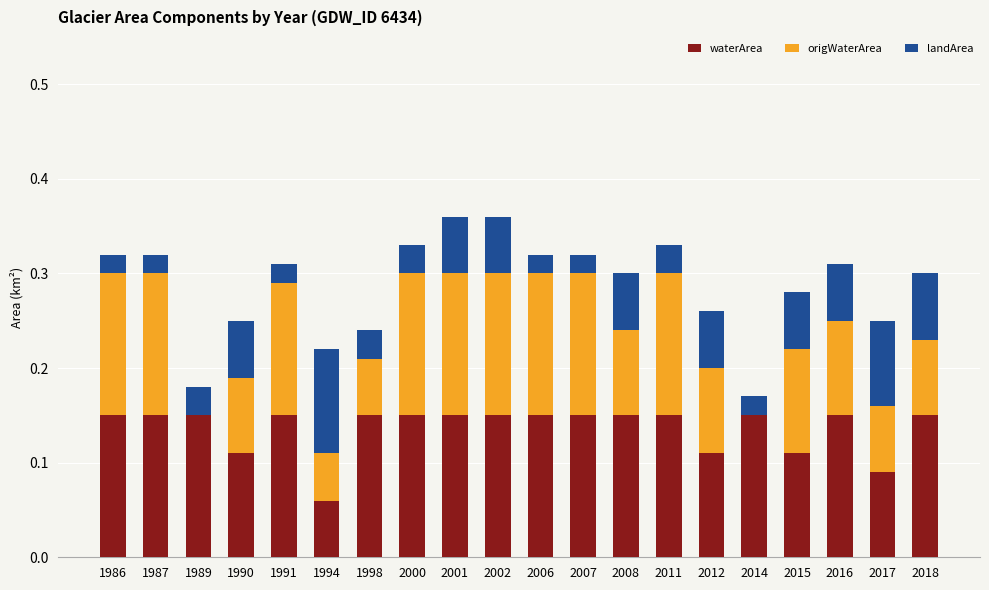

The waterArea series shows 0.1 at 2008. True or false?

True